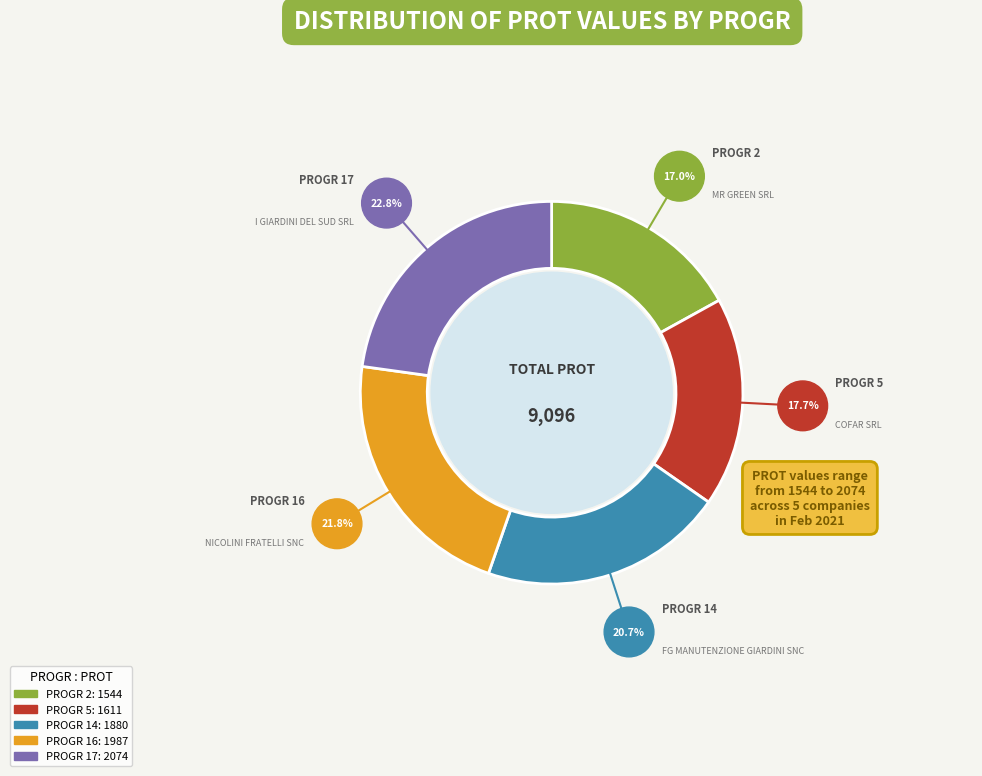

Count the number of slices in the pie.

5